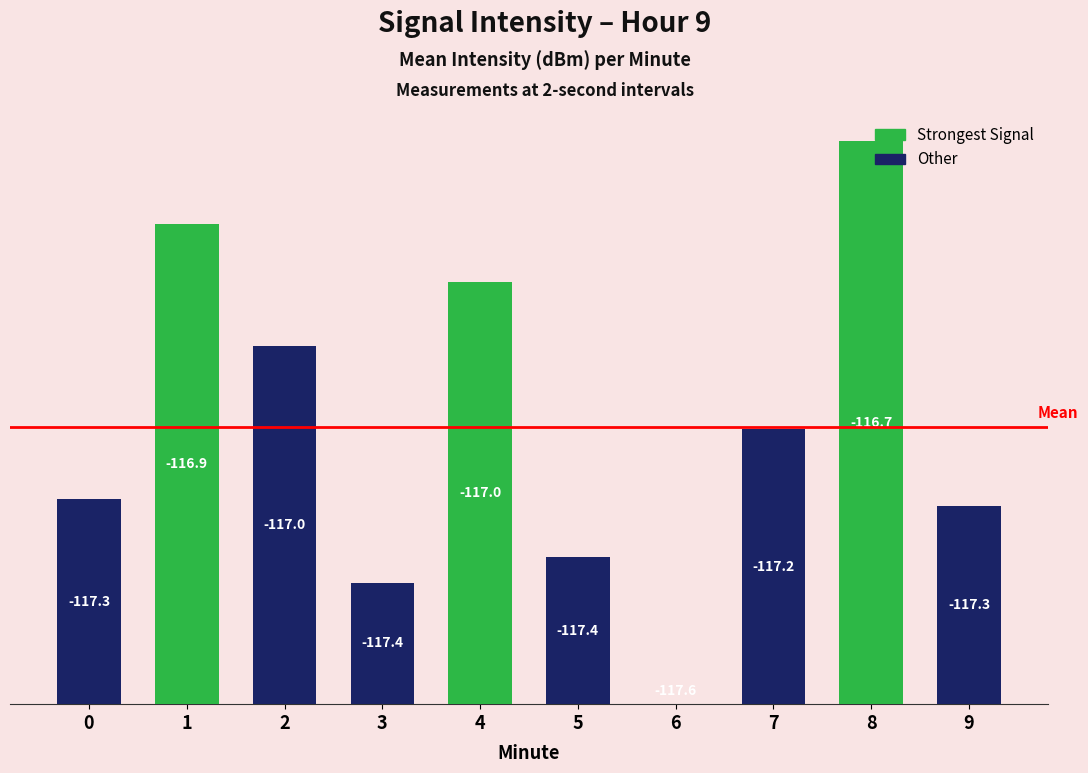

Are the bars horizontal?

No